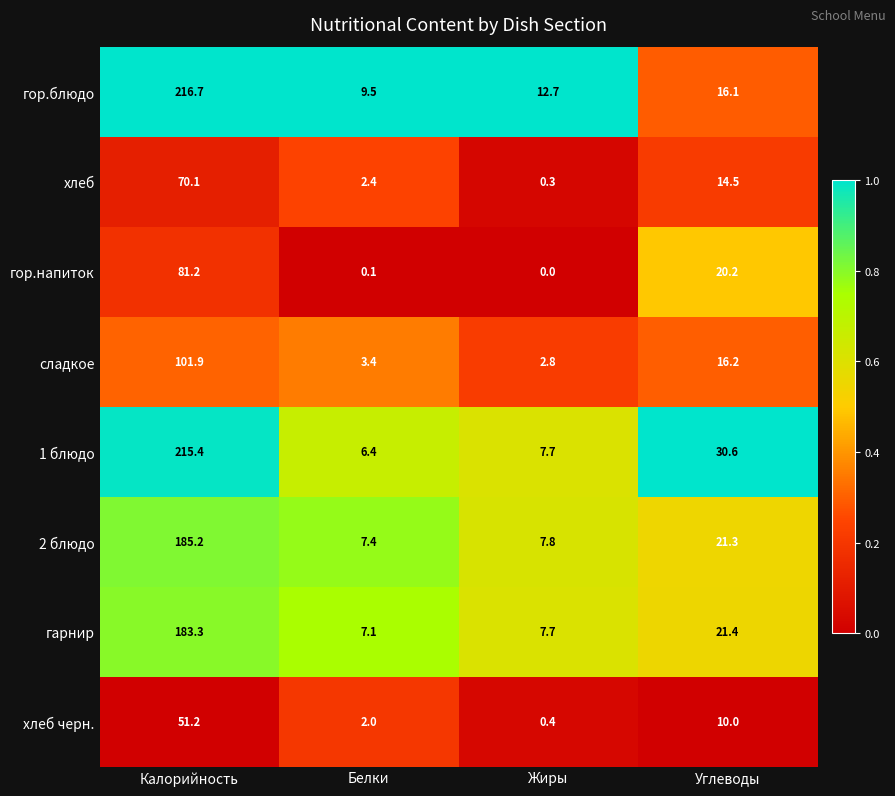

What is the difference between the сладкое values at Углеводы and Калорийность?

85.7